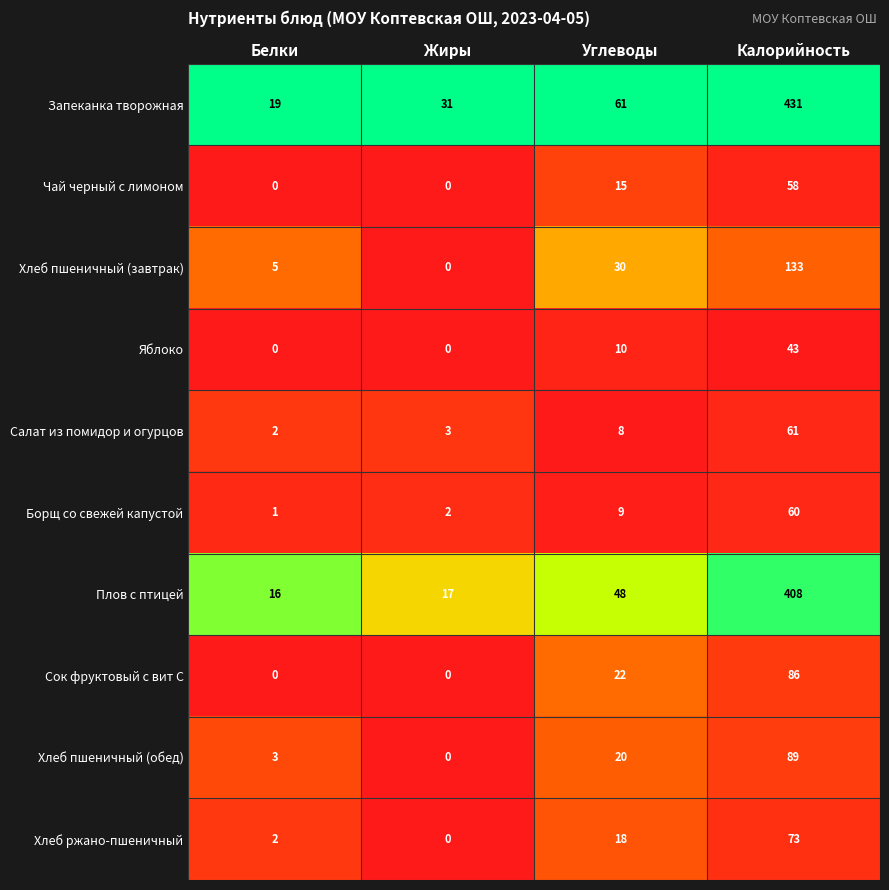

How many series are shown in this chart?

10